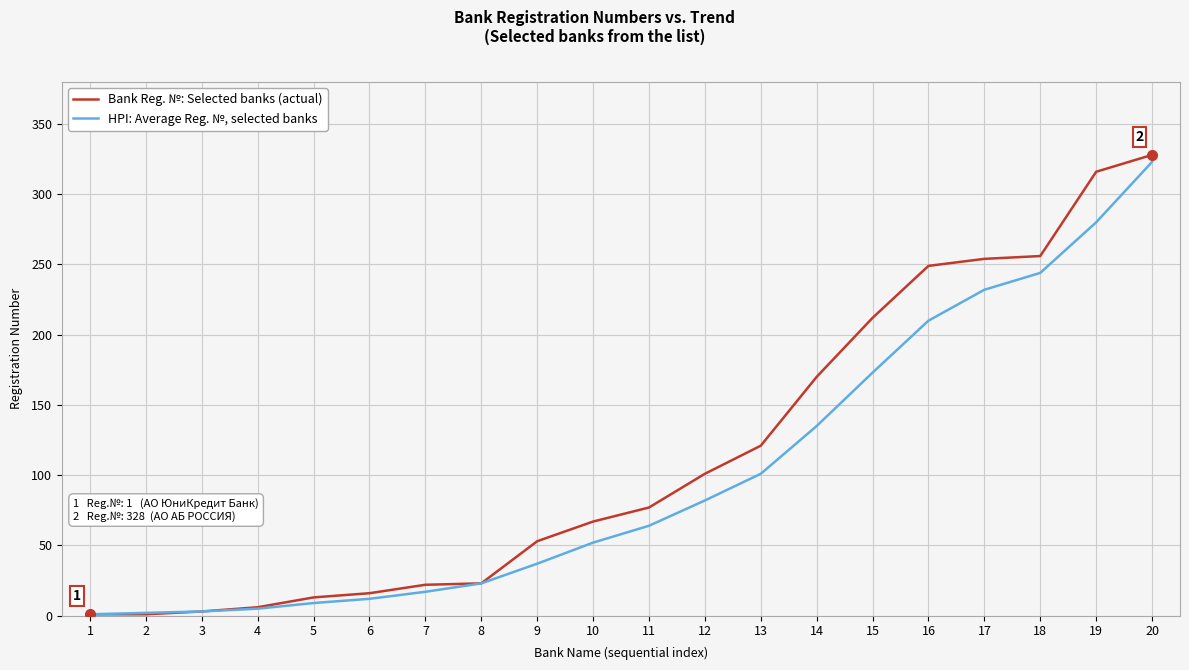

List the series in order of their peak value, highest first.

Bank Reg. №: Selected banks (actual), HPI: Average Reg. №, selected banks